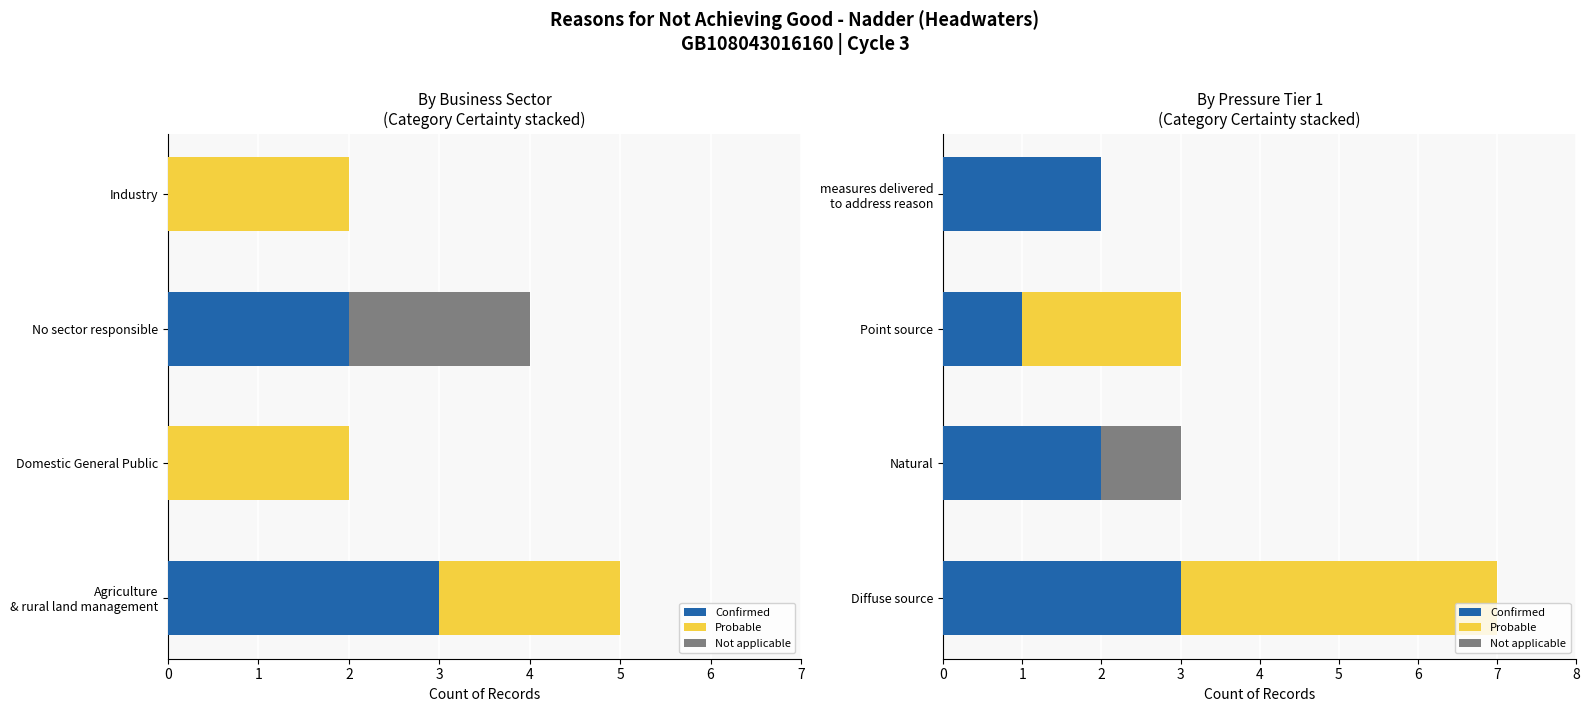

What is the total value across all series at Point source?

3